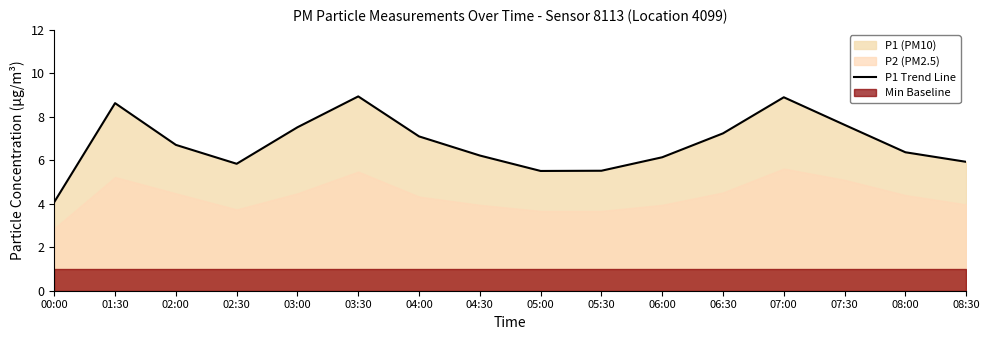

What is the smallest value displayed?

4.1